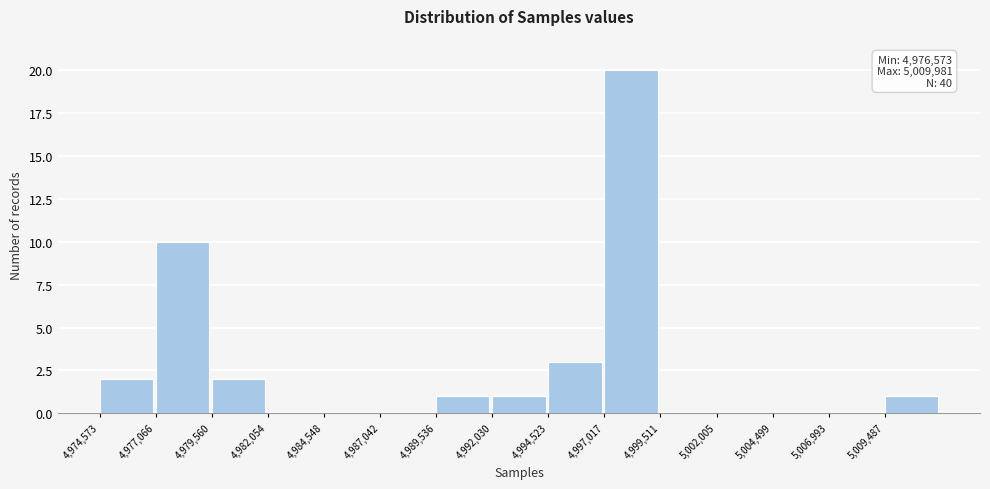

Which range on the x-axis has the tallest bar?

4997000 to 4999500